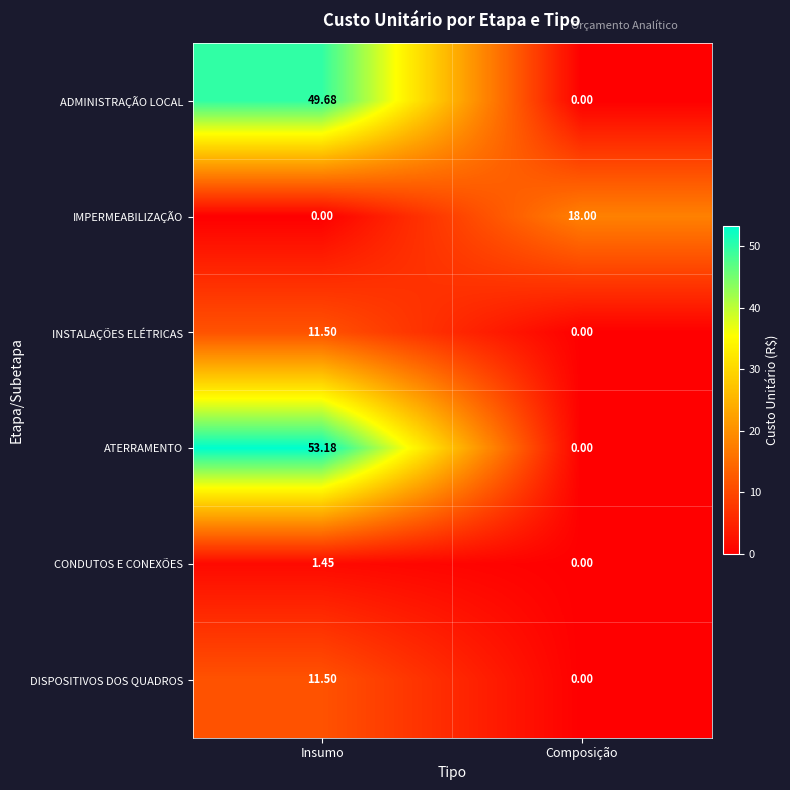

Which series changed the most between Insumo and Composição?

ATERRAMENTO